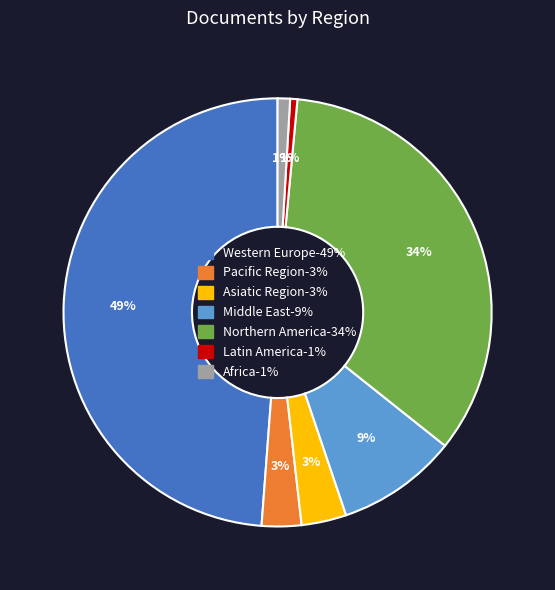

Combined, do Middle East and Northern America account for over 50%?

No